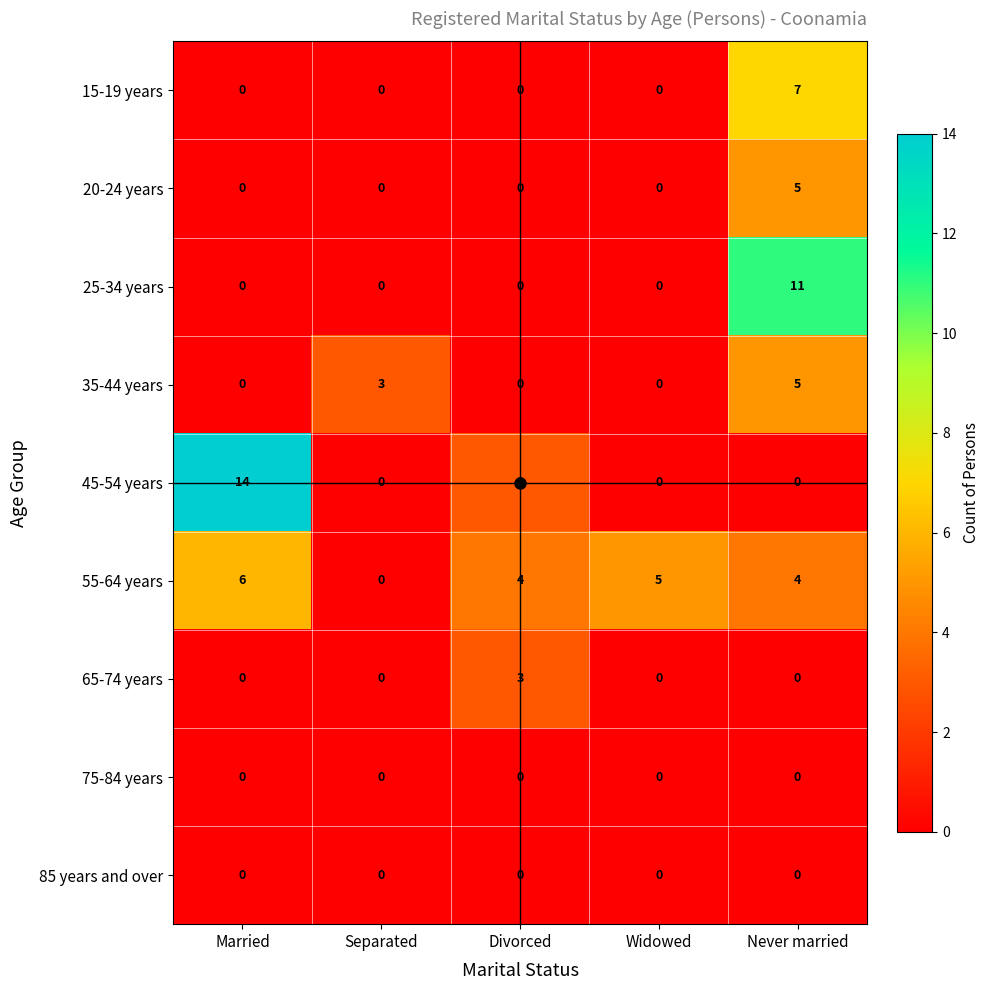

Which series has the largest range (max minus min)?

45-54 years